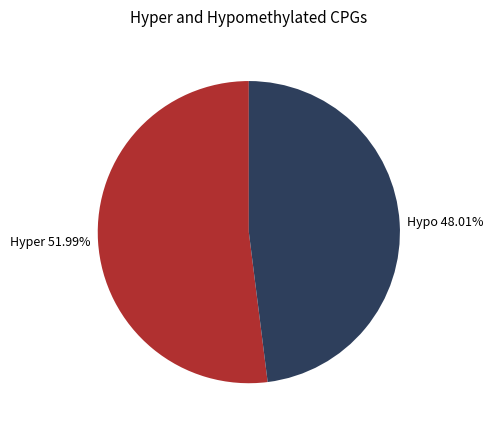

Do Hypo 48.01% and Hyper 51.99% together represent more than half of the pie?

Yes